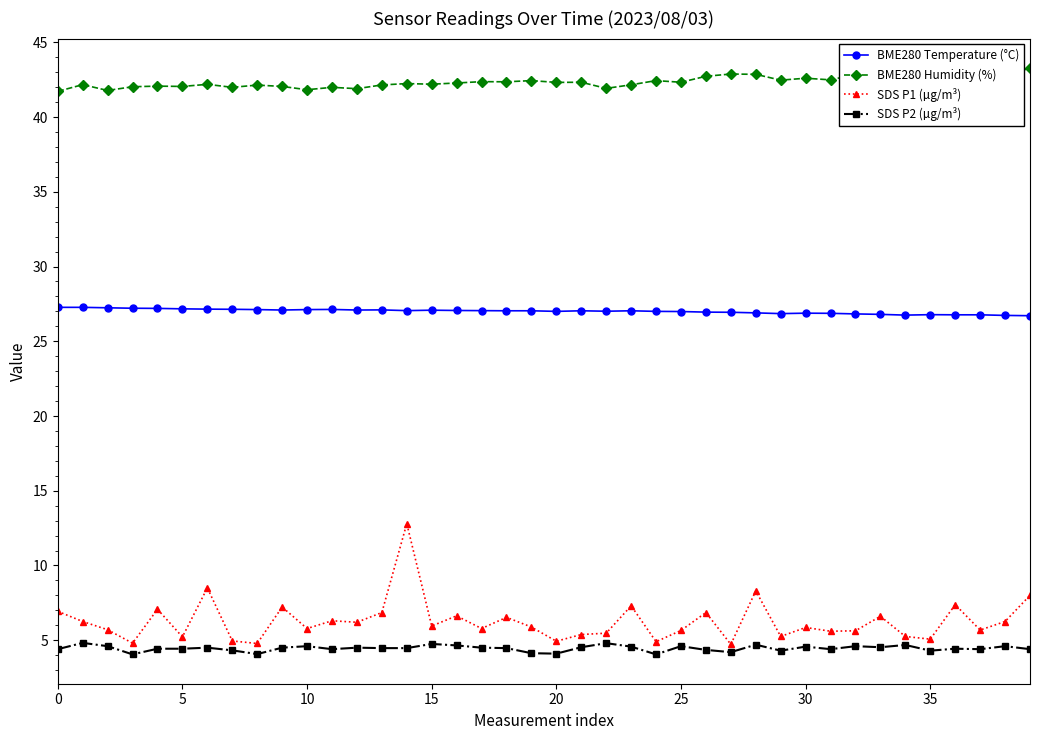

What is the maximum value for SDS P2 (µg/m³)?

4.8